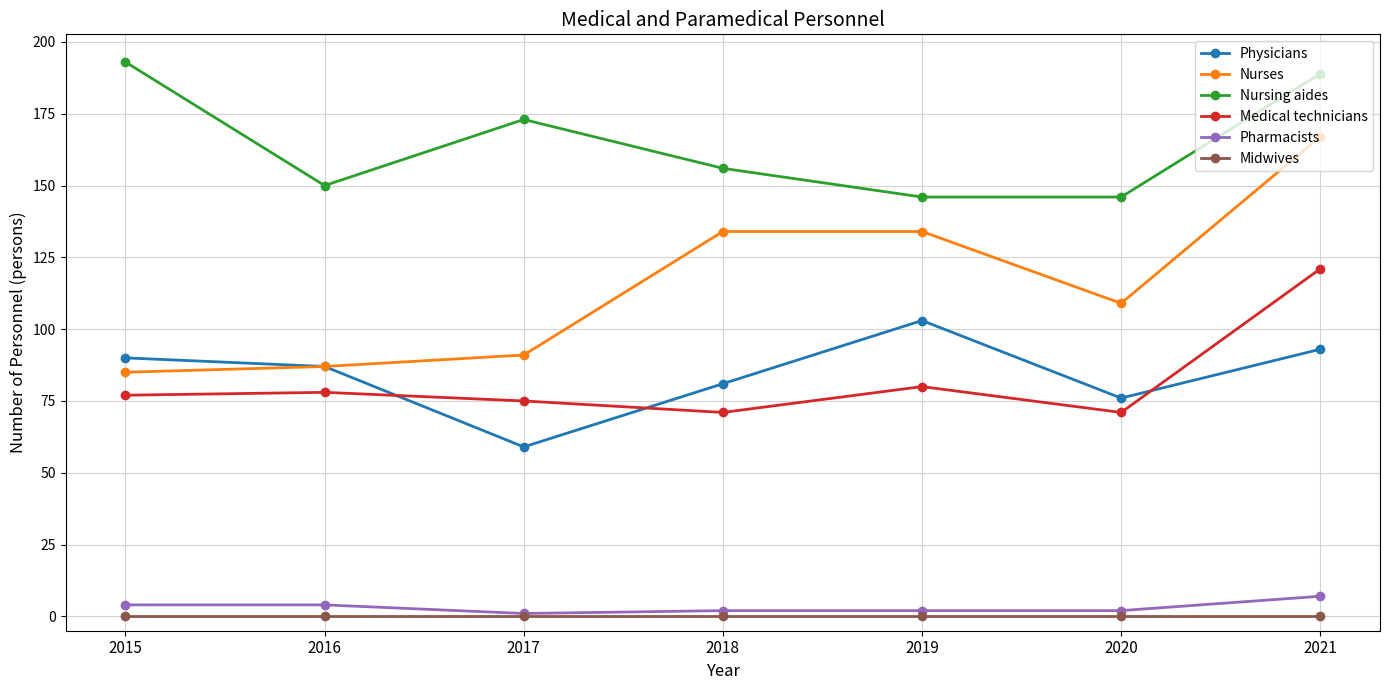

Where does the Pharmacists series first go above 2?

2015